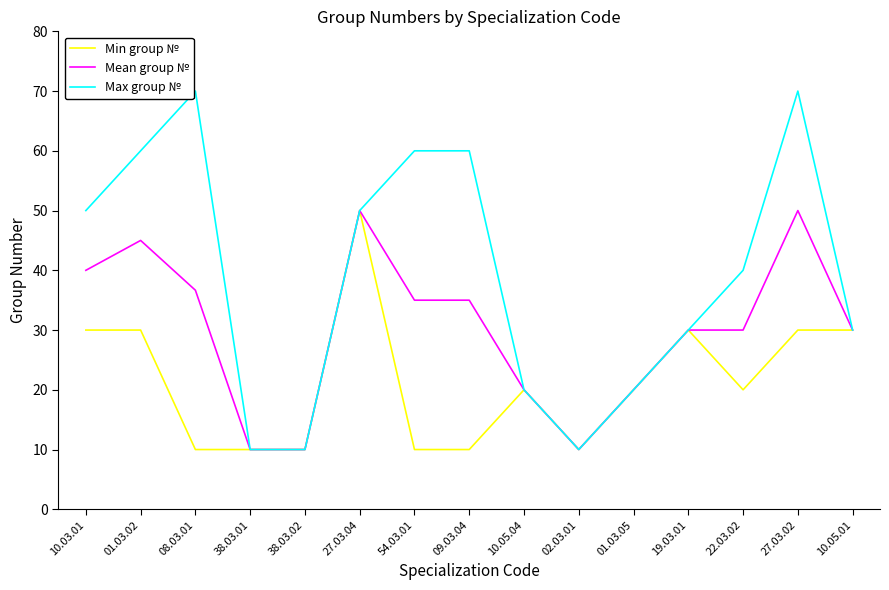

What is the maximum value for Min group №?

50.0